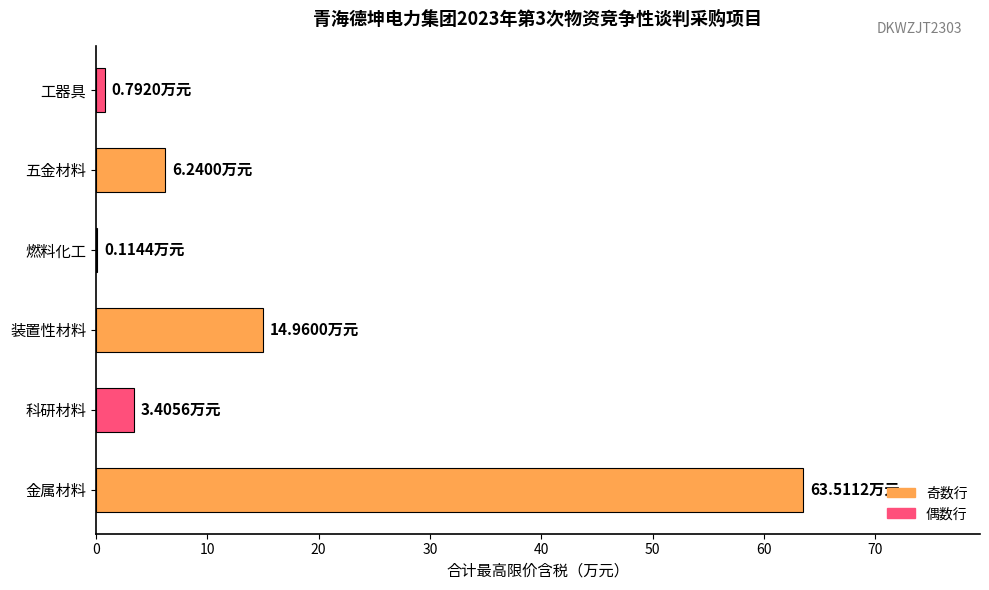

What is the sum of all values?

89.0